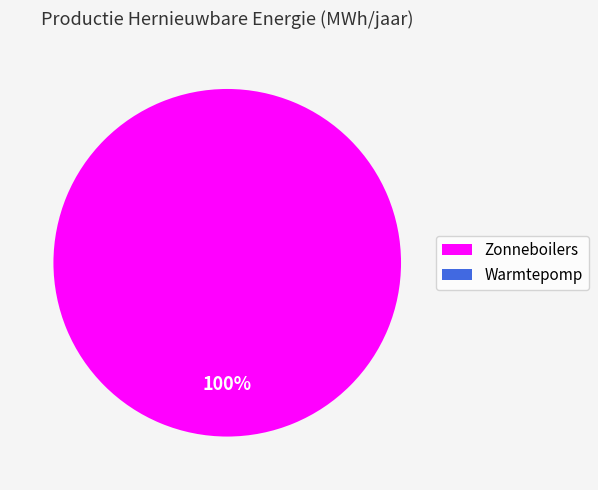

Is there a majority slice in this chart?

Yes